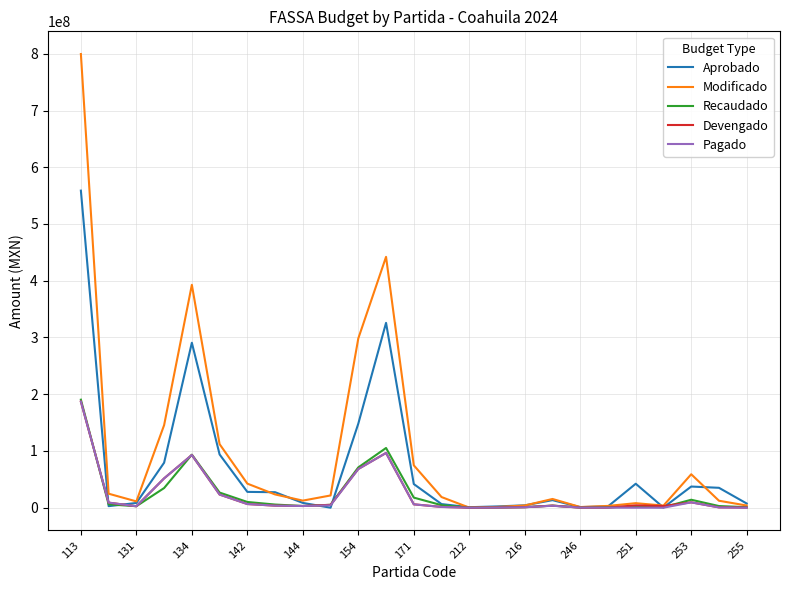

What is the maximum value shown in the chart?

799563957.8